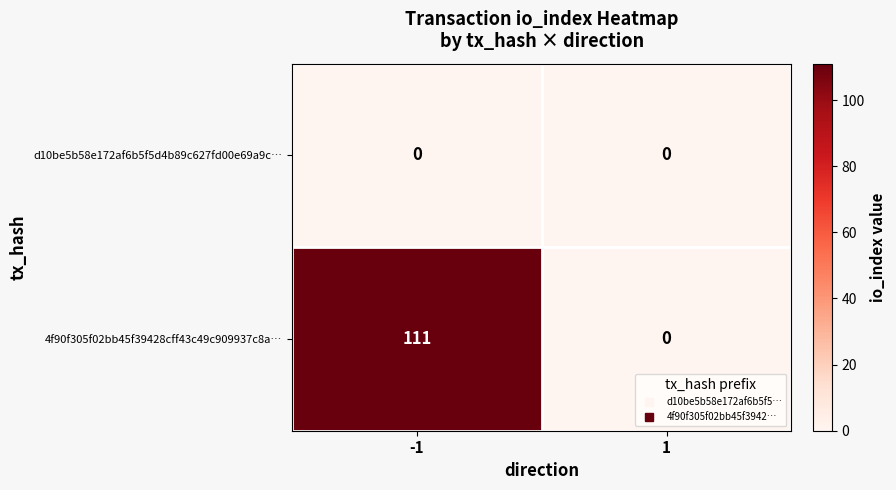

Which series has the widest spread of values?

4f90f305f02bb45f39428cff43c49c909937c8a…